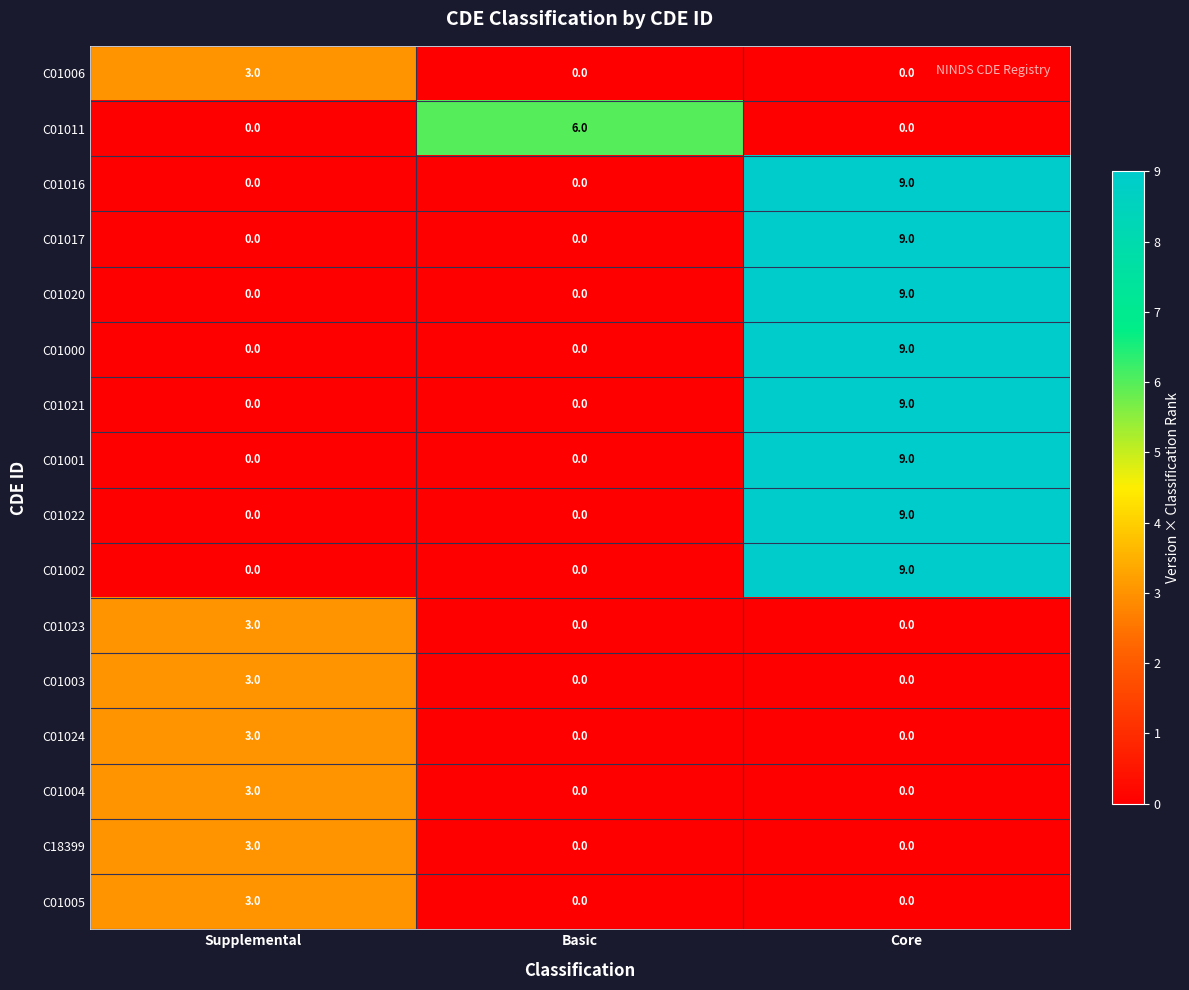

What is the maximum value for C01000?

9